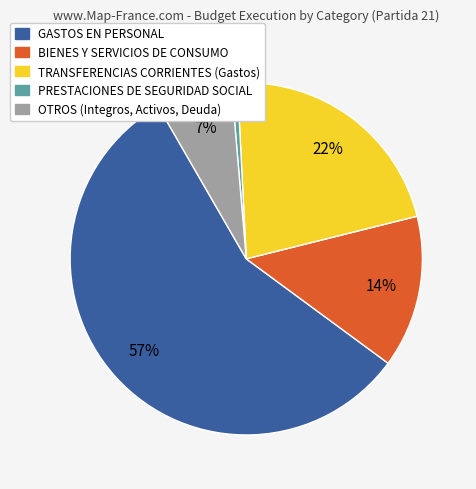

Which has a higher value, OTROS (Integros, Activos, Deuda) or PRESTACIONES DE SEGURIDAD SOCIAL?

OTROS (Integros, Activos, Deuda)